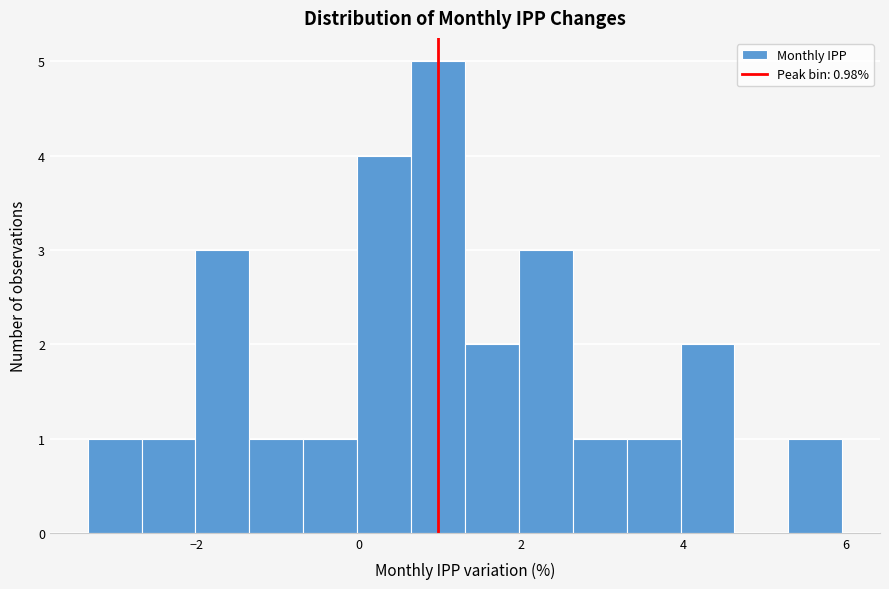

Around what value on the x-axis is the tallest bar? Give the approximate position of its centre, as read against the axis.

1.0